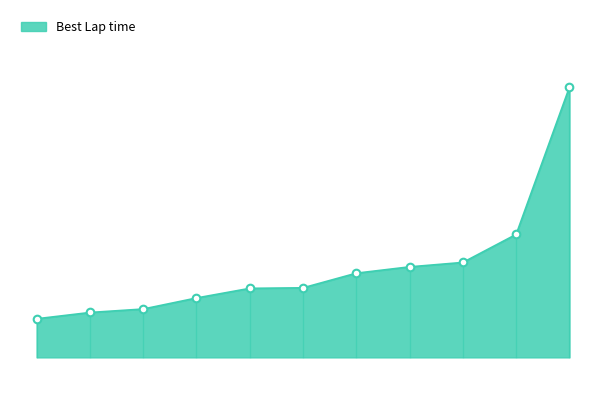

How many lines are shown in the chart?

1